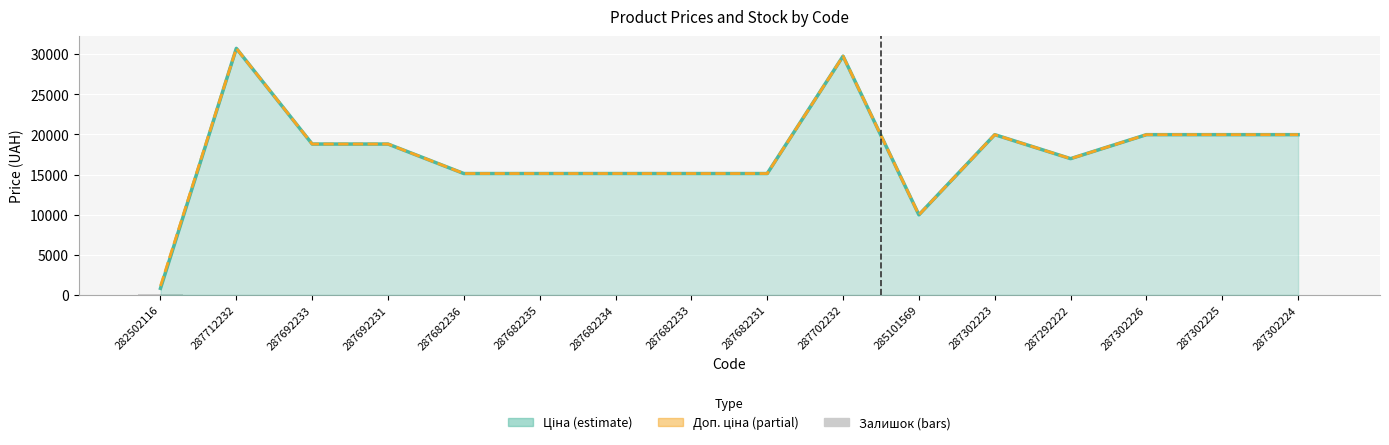

Which has a higher value, 287692231 or 287692233?

287692231